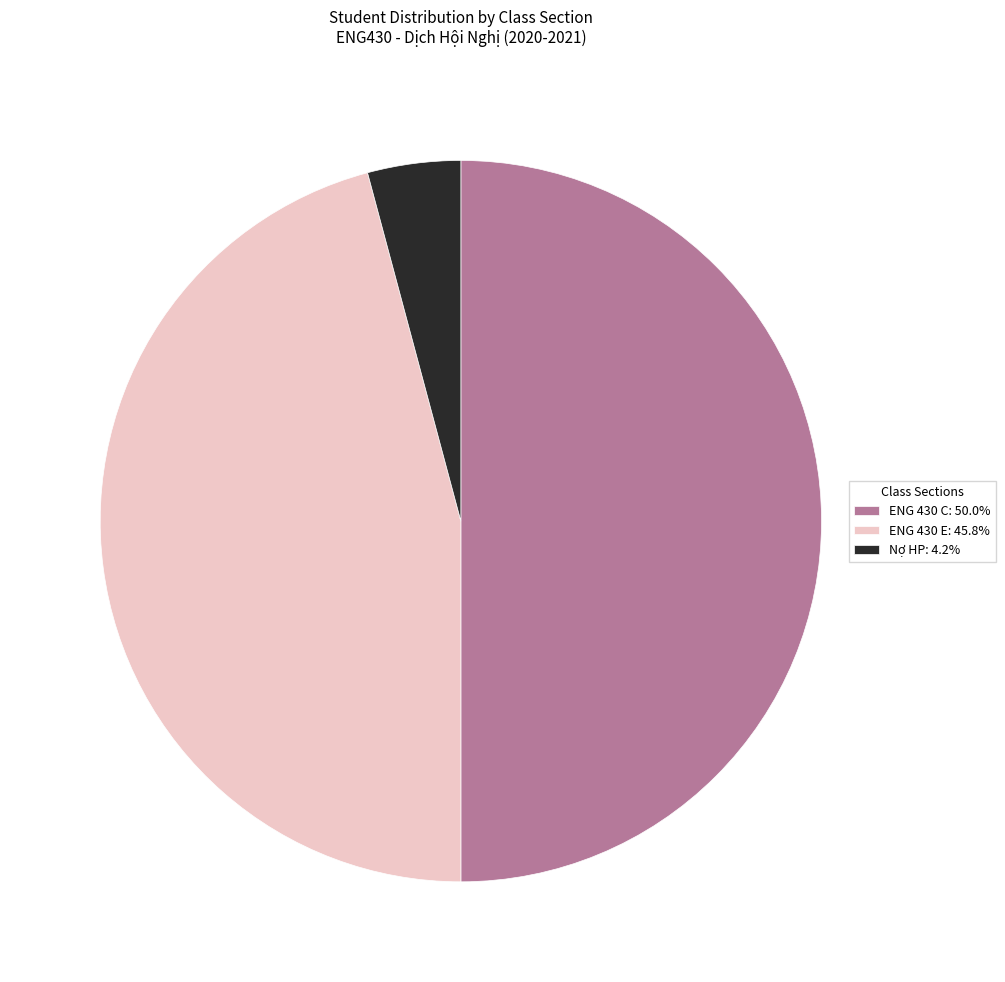

Approximately how many times larger is the value at ENG 430 E: 45.8% compared to Nợ HP: 4.2%?

11.0